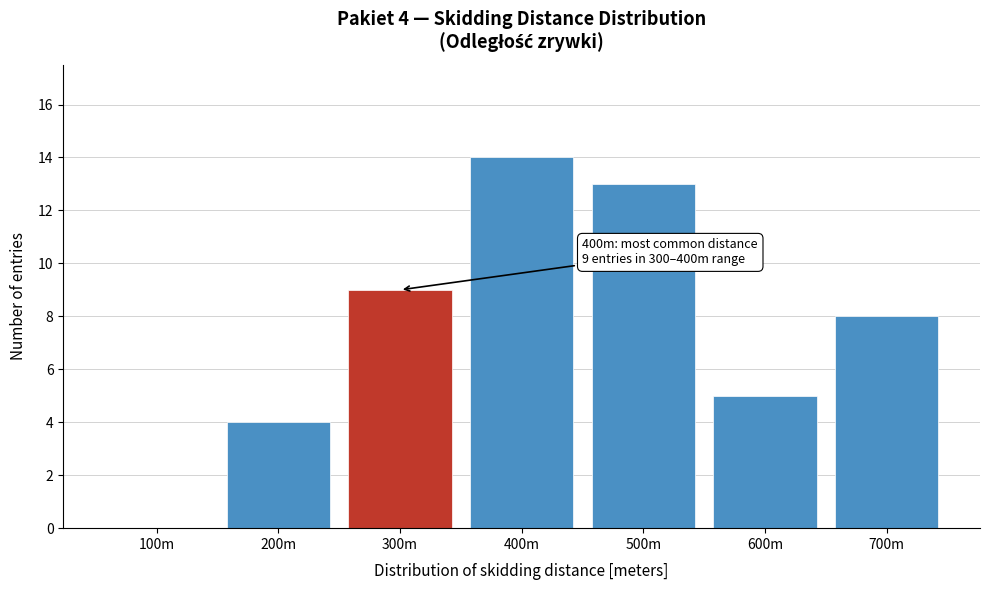

Reading right to left, what are all the values shown in this chart?

700m=8	600m=5	500m=13	400m=14	300m=9	200m=4	100m=0